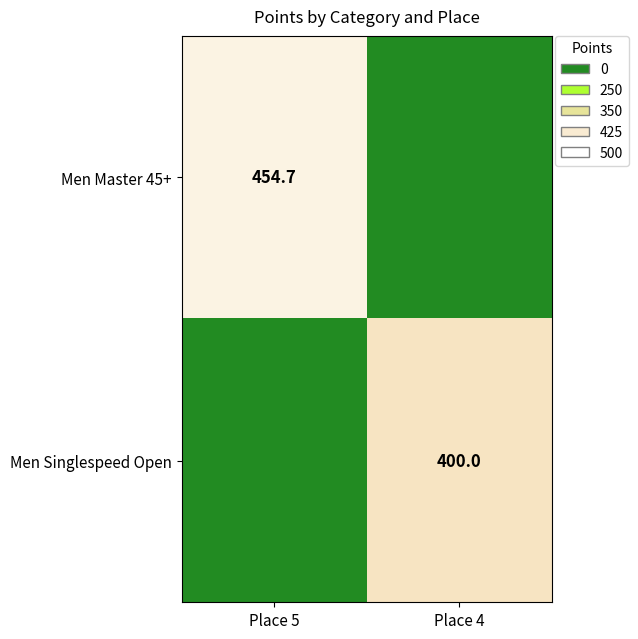

The Men Singlespeed Open series shows 196.7 at Place 4. True or false?

False